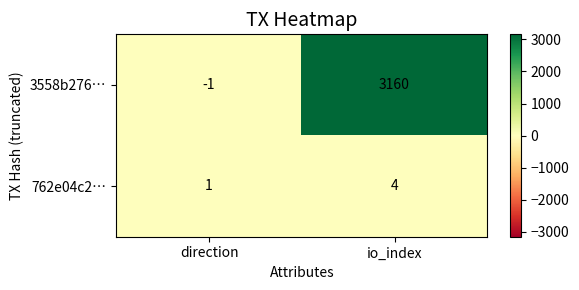

The 3558b276… series shows 1787 at io_index. True or false?

False